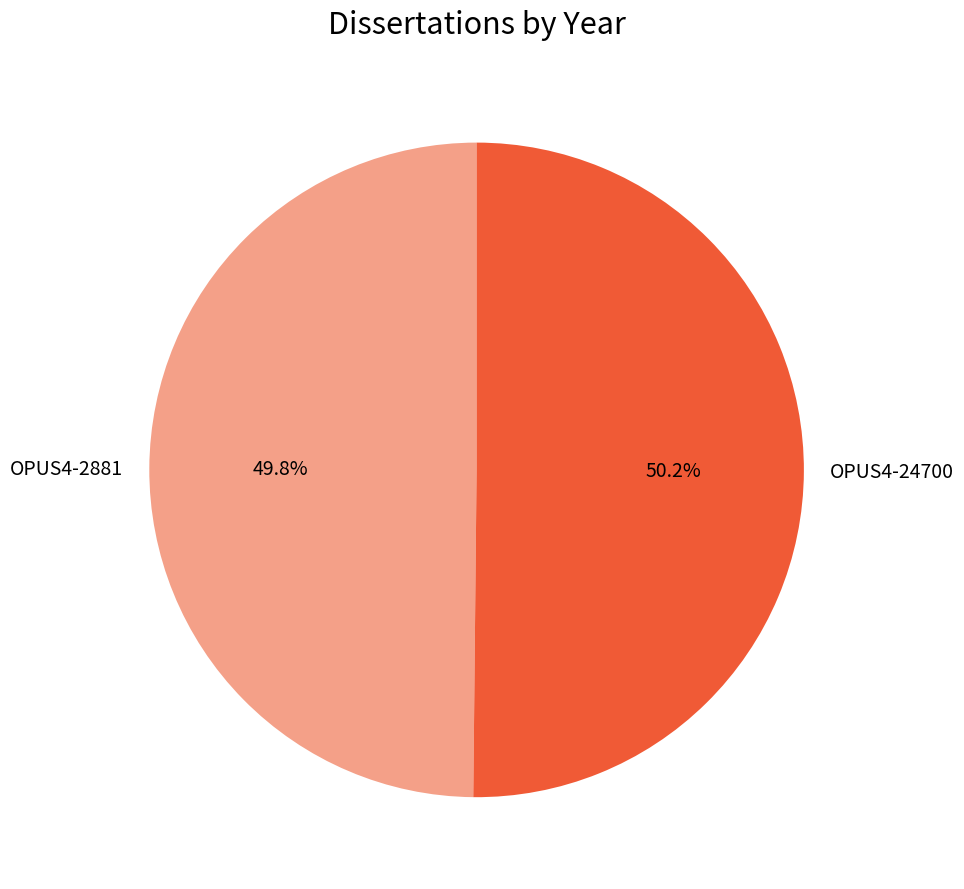

Approximately how many times larger is the value at OPUS4-2881 compared to OPUS4-24700?

1.0